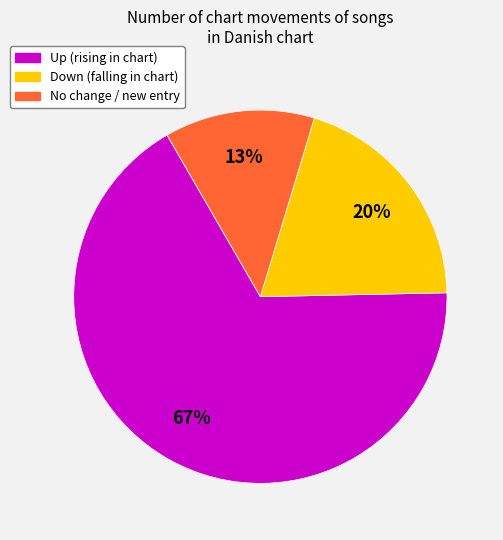

How many segments does this pie chart have?

3